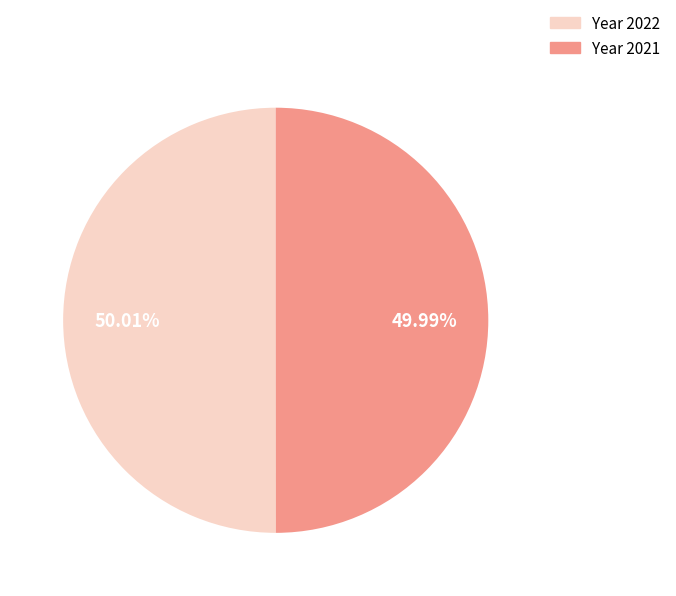

Is there a majority slice in this chart?

Yes